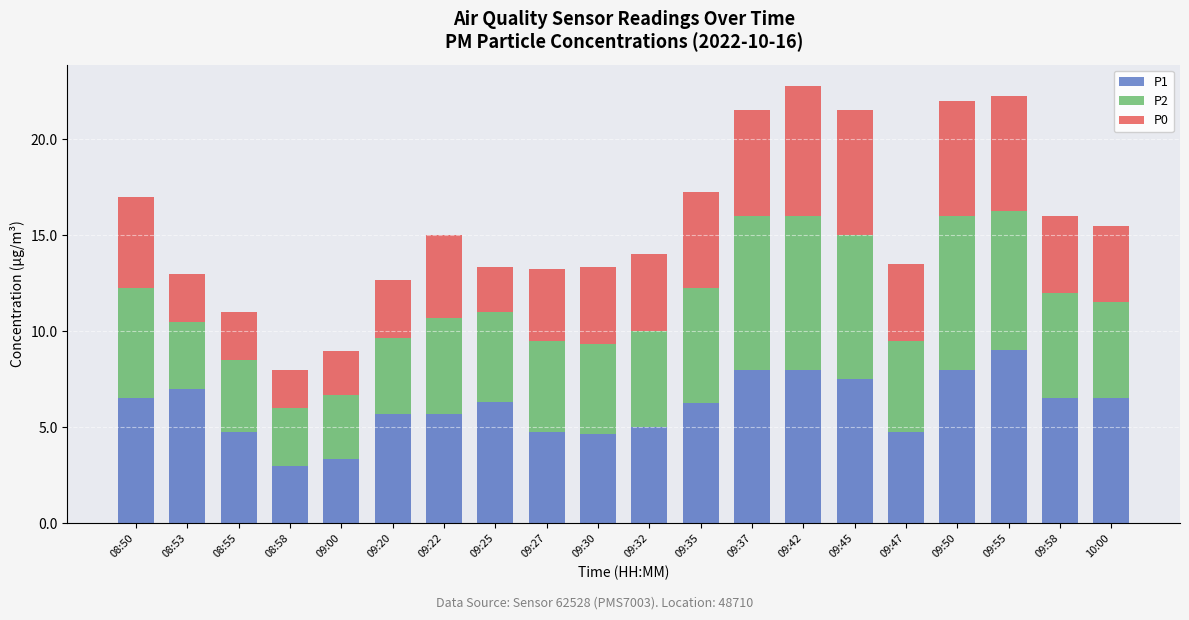

What is the total value across all series at 09:47?

13.5